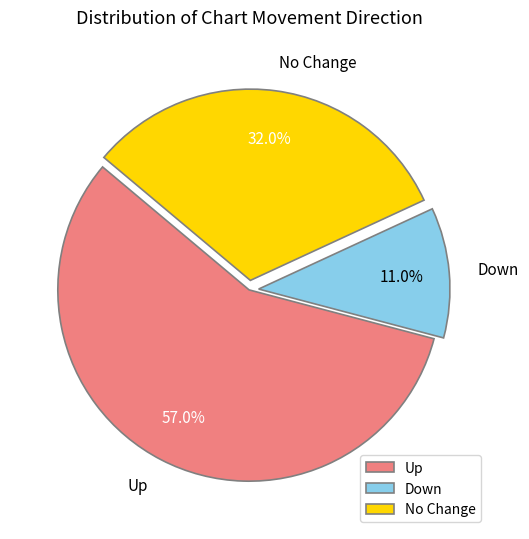

Rank the categories by value from highest to lowest.

Up, No Change, Down